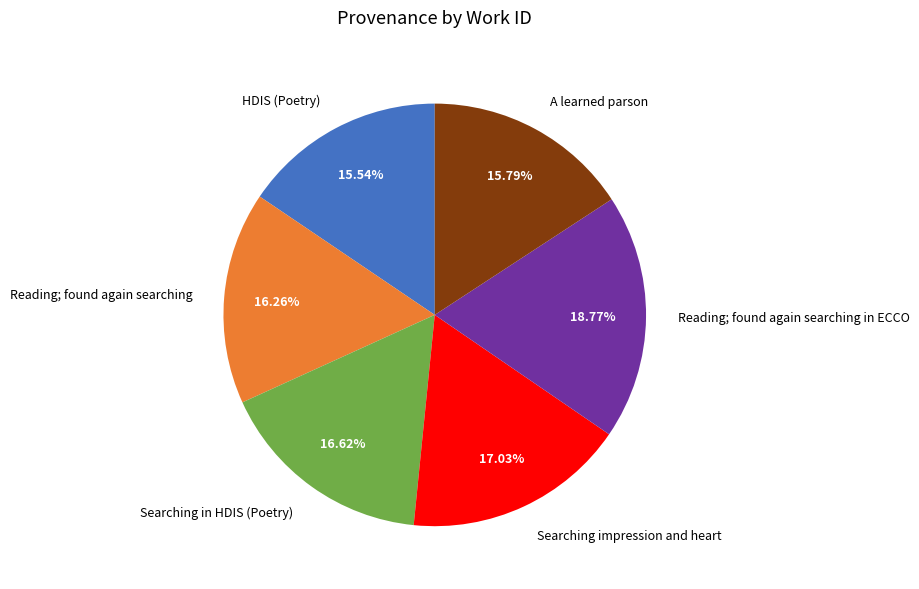

True or false: HDIS (Poetry) accounts for 21% of the total.

False